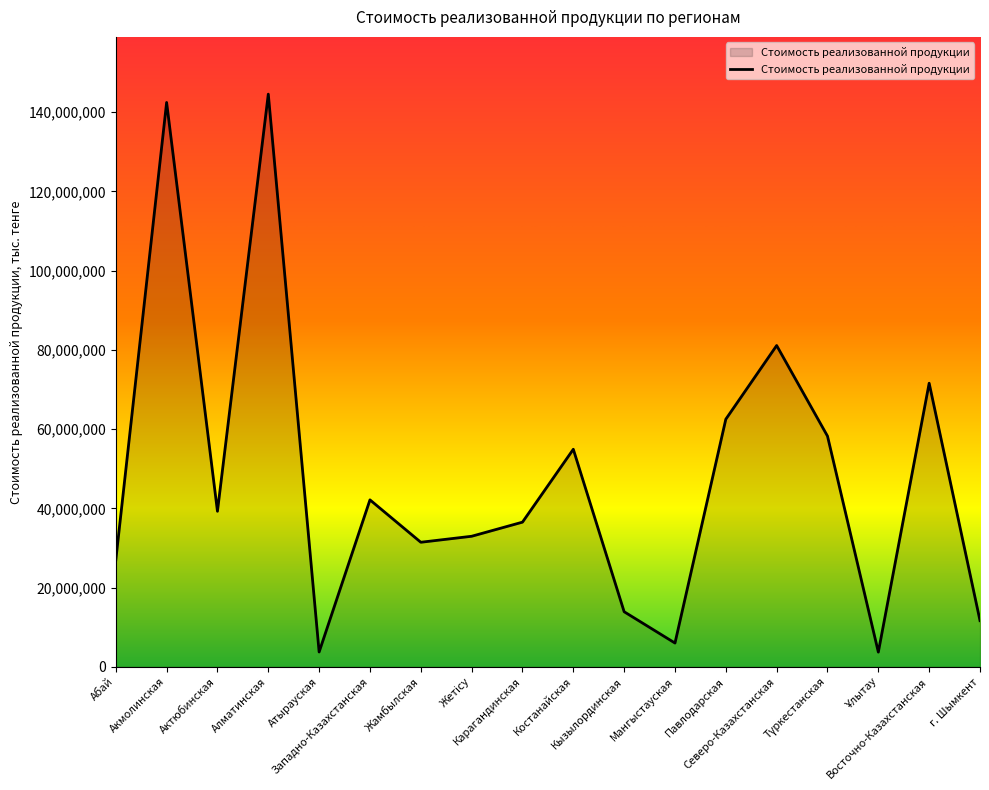

What is the minimum value shown in the chart?

3701349